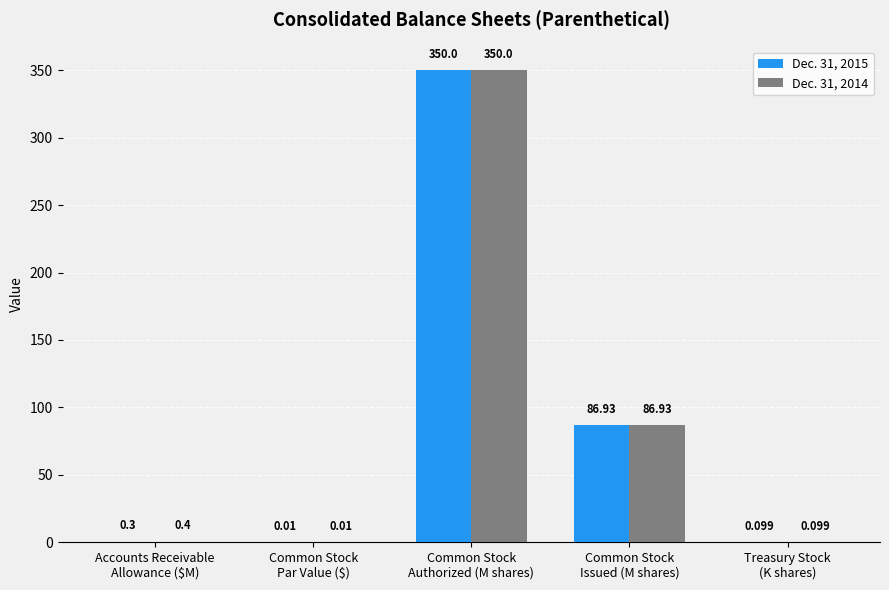

How many groups of bars are there?

5